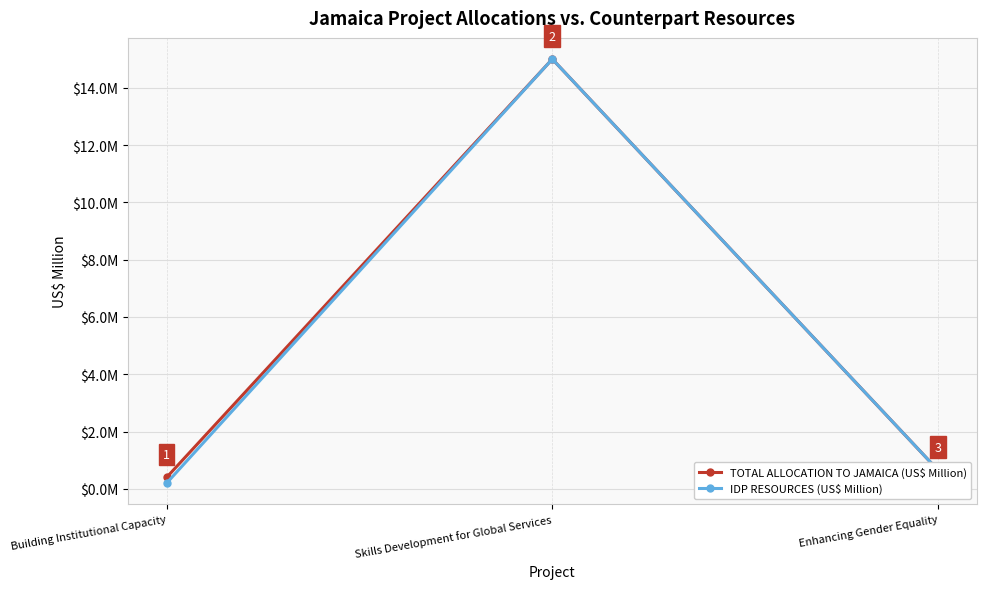

The value of TOTAL ALLOCATION TO JAMAICA (US$ Million) at Skills Development for Global Services is 21.9. True or false?

False